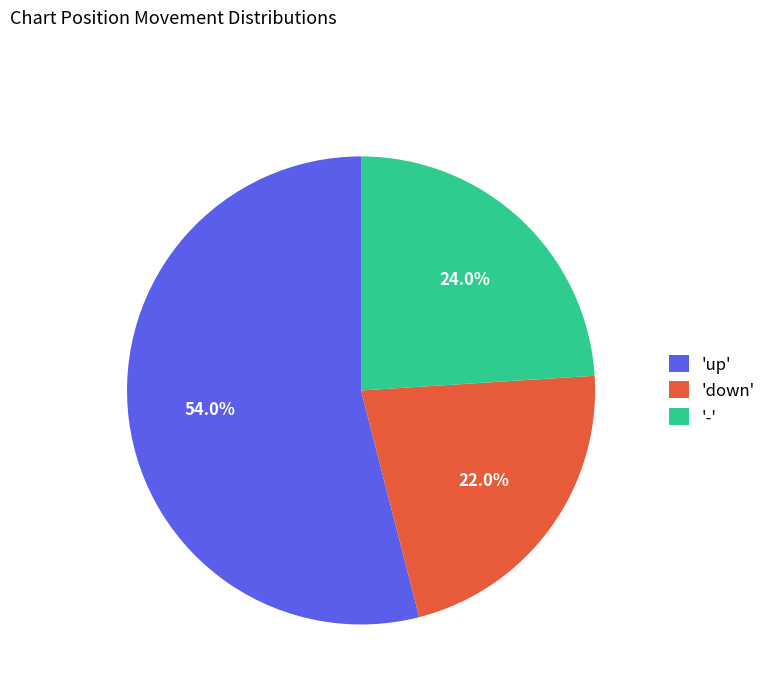

Rank the categories by value from lowest to highest.

'down', '-', 'up'